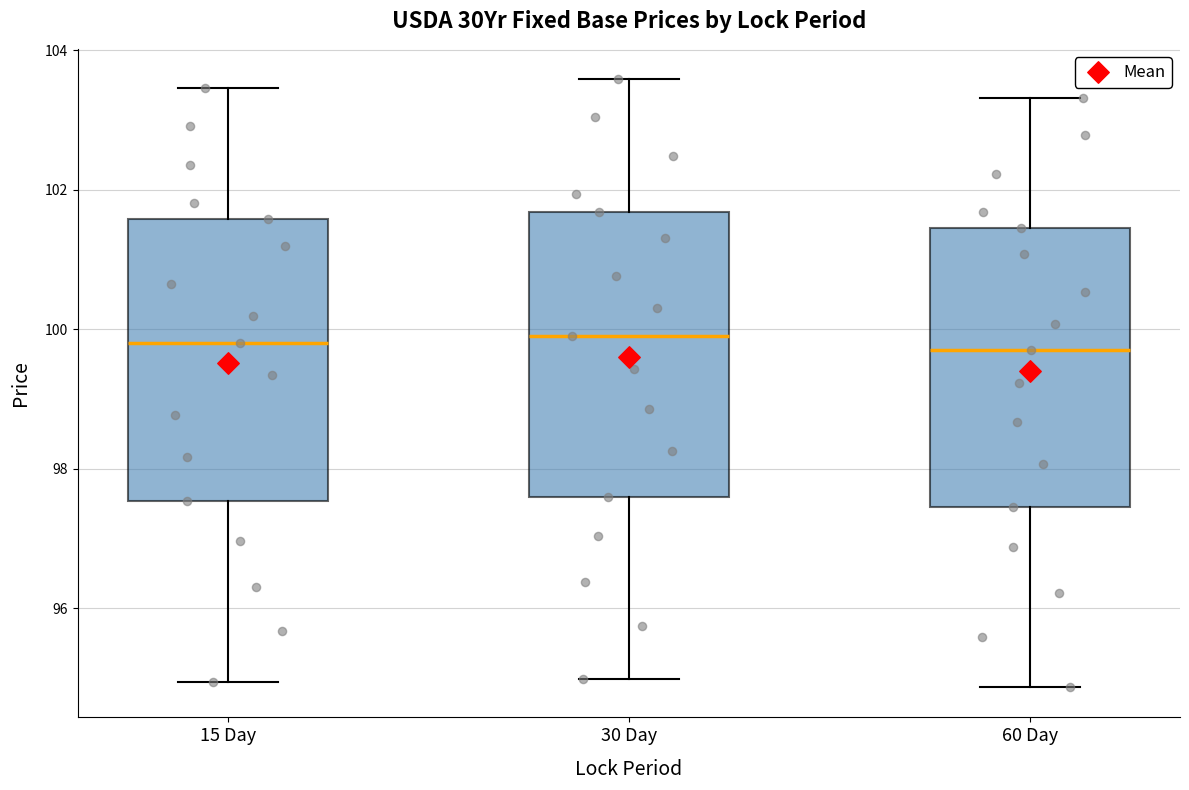

Where is the upper edge of the box for 30 Day on the y-axis? The values are not printed on the chart, so give them approximately, as read against the axis.

101.6